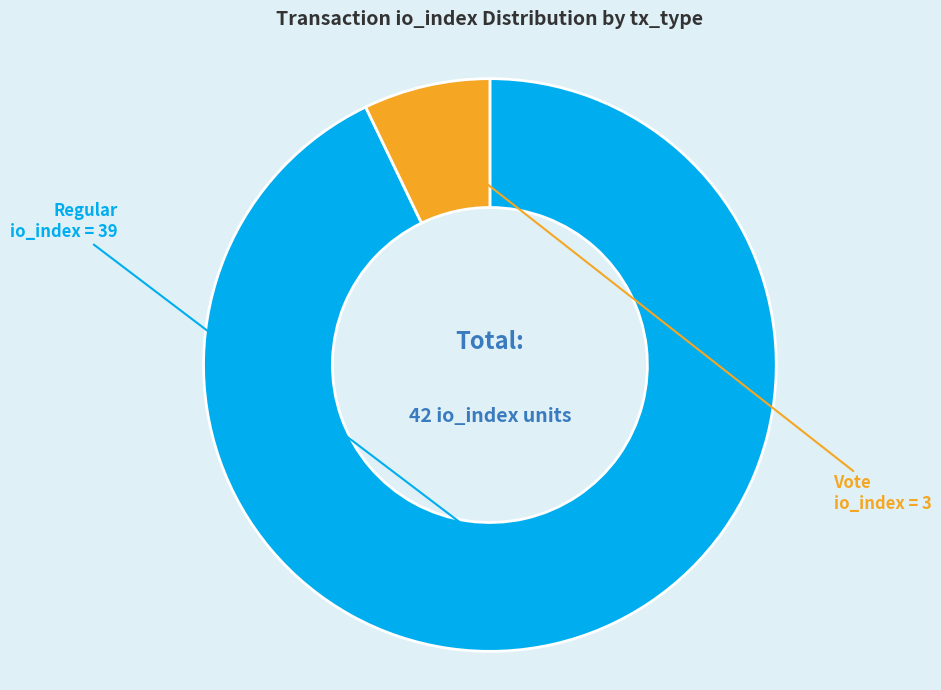

Is there any slice that represents more than half of the pie?

Yes